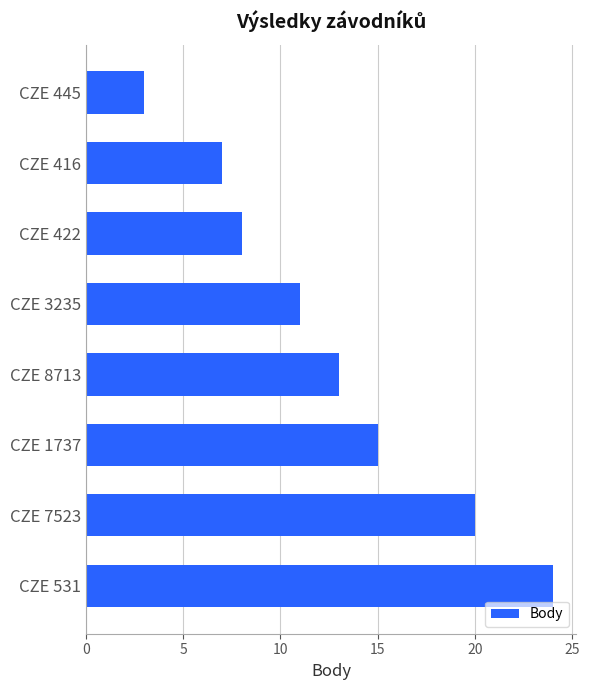

What is the smallest value displayed?

3